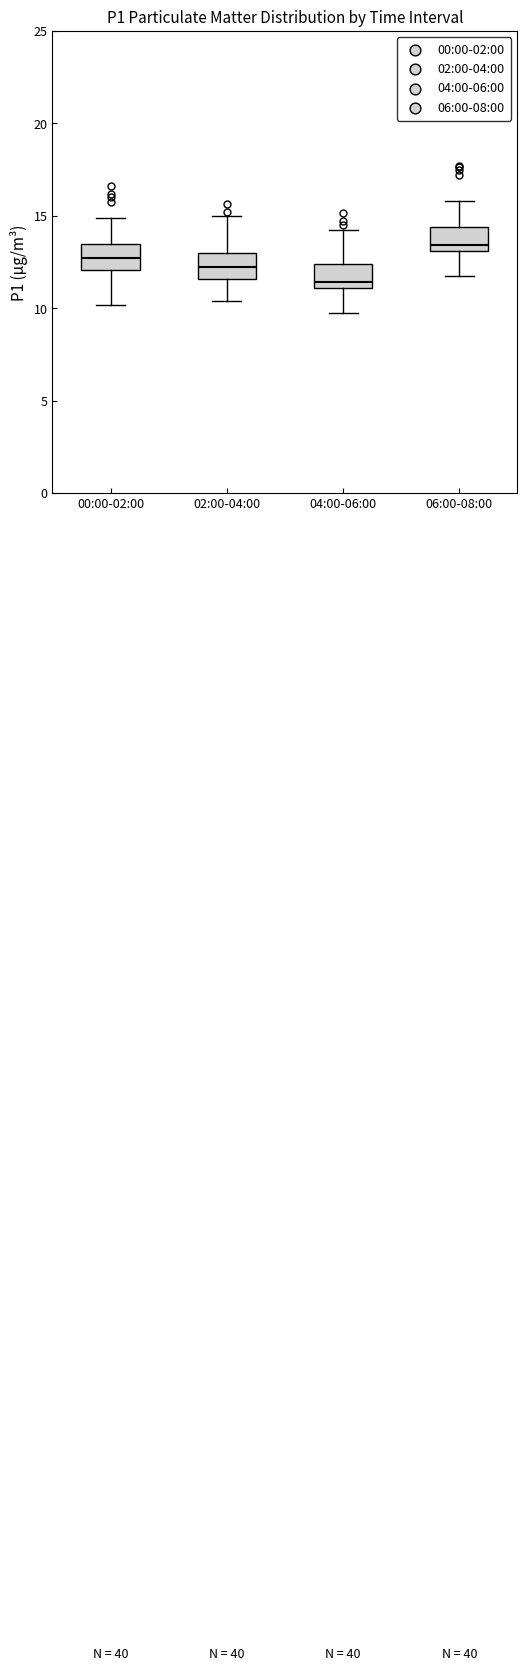

Reading left to right, read every box against the y-axis: the position of its median line, the range the box covers, and the ends of its whiskers. The values are not printed on the chart, so give them approximately, as read against the axis.

00:00-02:00: median 12.5, box 12.0 to 13.5, whiskers 10.0 to 15.0
02:00-04:00: median 12.0, box 11.5 to 13.0, whiskers 10.5 to 15.0
04:00-06:00: median 11.5, box 11.0 to 12.5, whiskers 9.5 to 14.0
06:00-08:00: median 13.5, box 13.0 to 14.5, whiskers 11.5 to 16.0